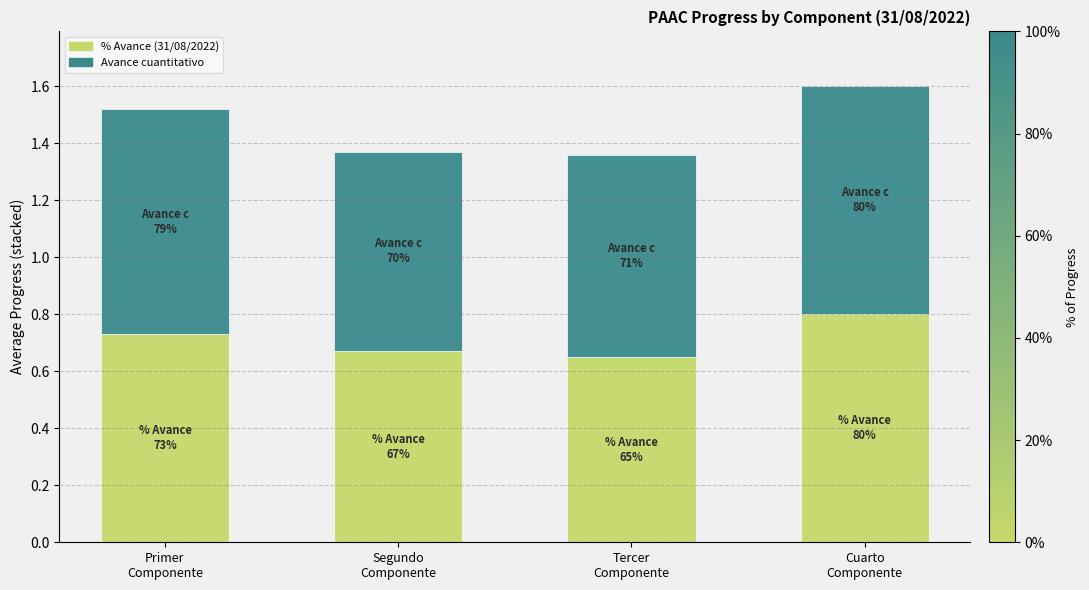

What is the sum of all % Avance (31/08/2022) values?

2.9